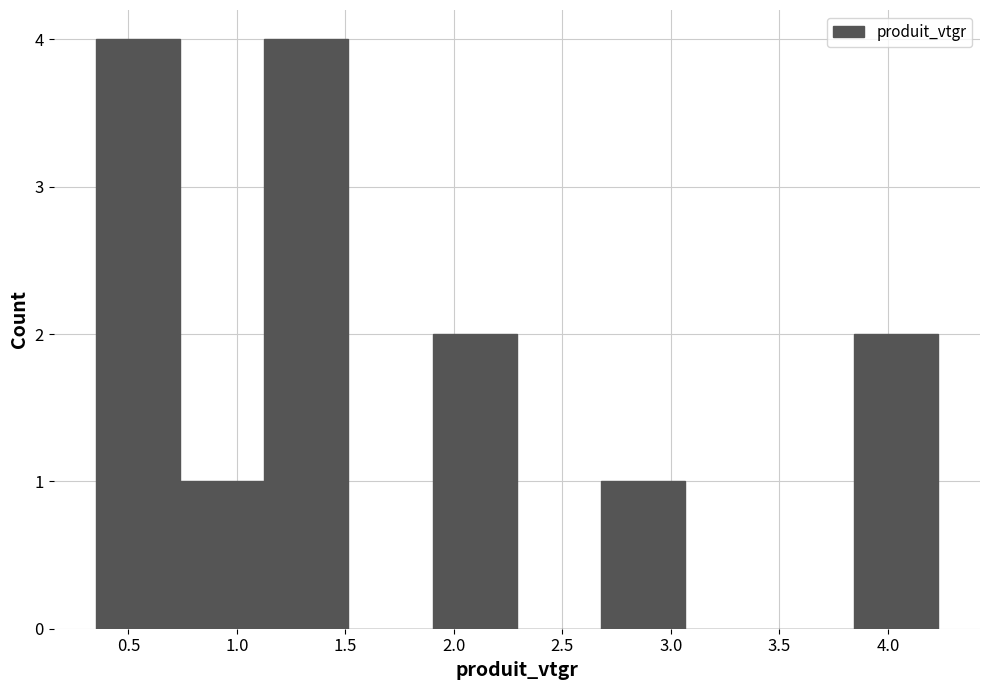

How tall is the bar that spans 0.75 to 1.15 on the x-axis? Neither the bar edges nor the heights are printed on the chart, so give them approximately, as read against the axes.

1